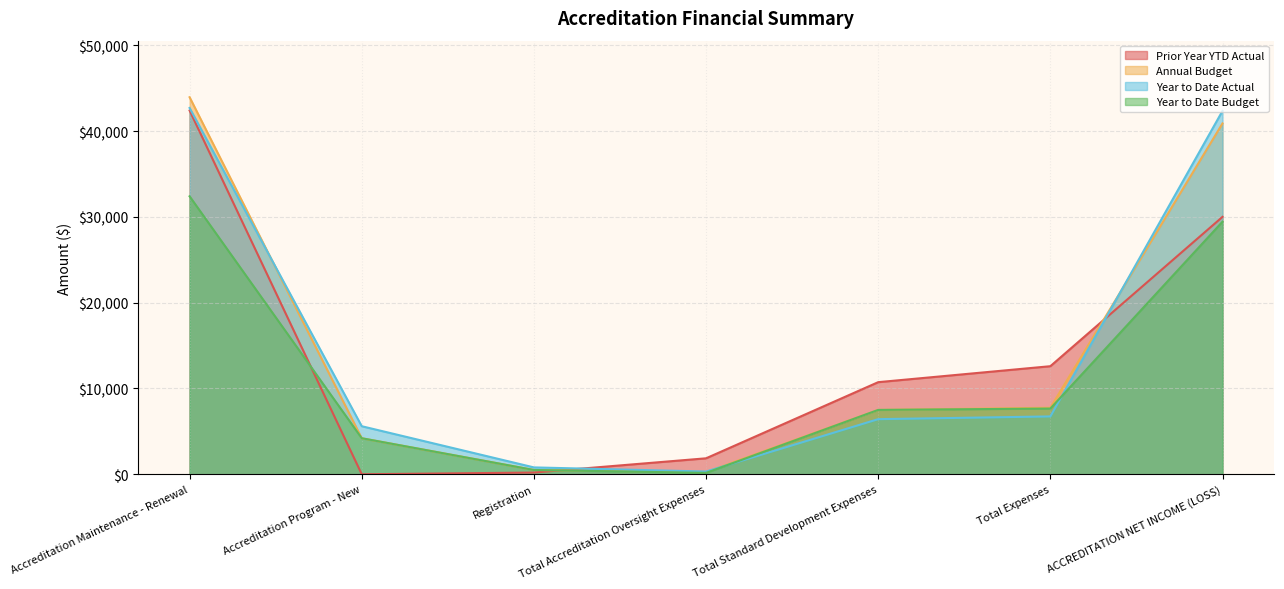

How many intersections are there between Prior Year YTD Actual and Annual Budget?

2